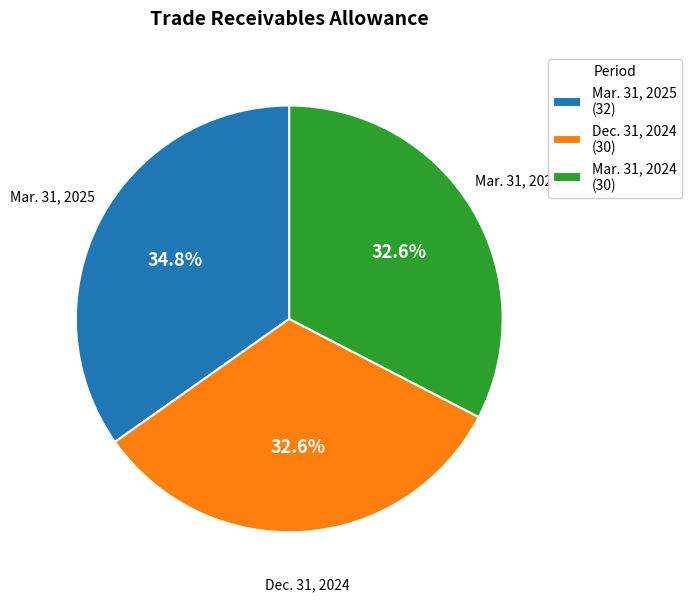

The Mar. 31, 2025 slice represents 35% of the pie. True or false?

True